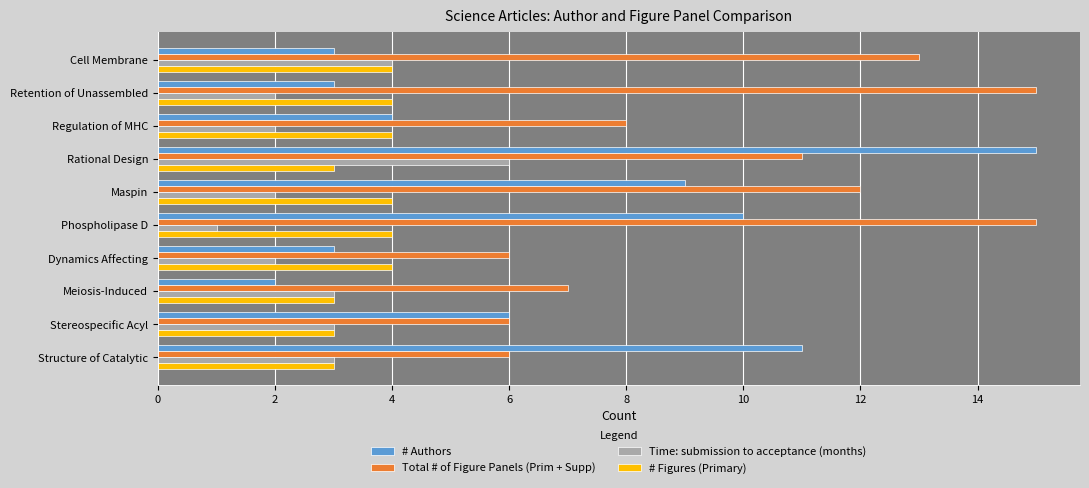

Rank the series at Rational Design from lowest to highest value.

# Figures (Primary), Time: submission to acceptance (months), Total # of Figure Panels (Prim + Supp), # Authors